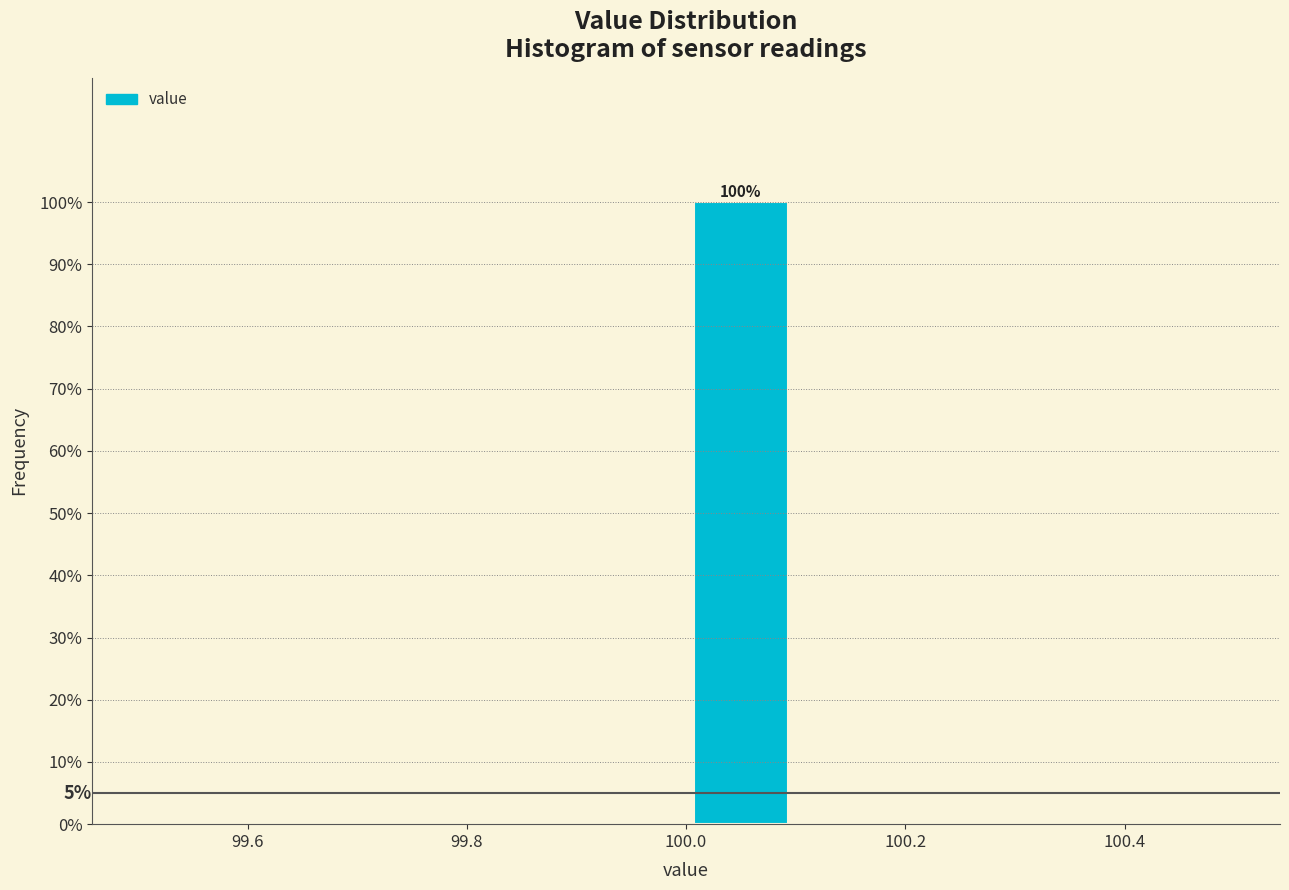

Which range on the x-axis has the tallest bar?

100.0 to 100.1